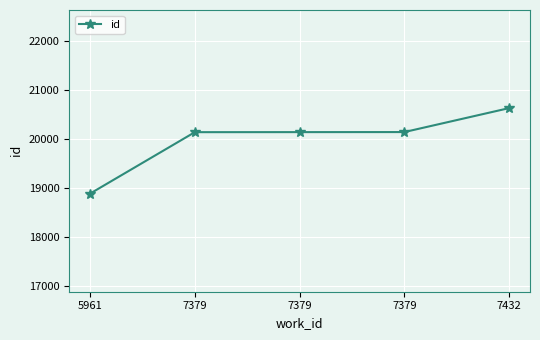

How many series are shown in this chart?

1